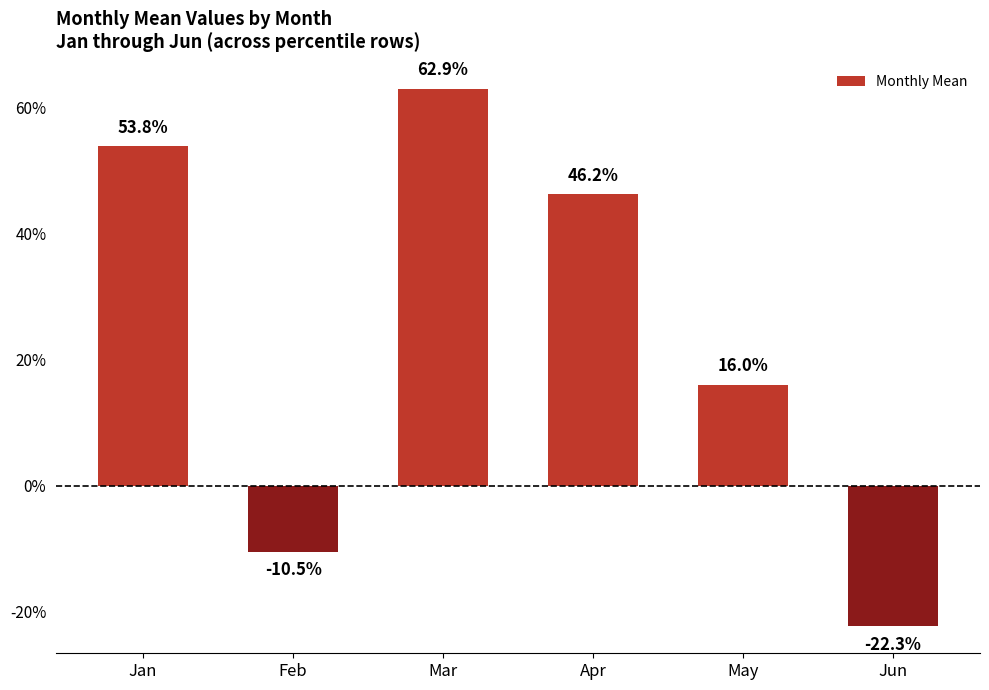

Does the chart contain any negative values?

Yes